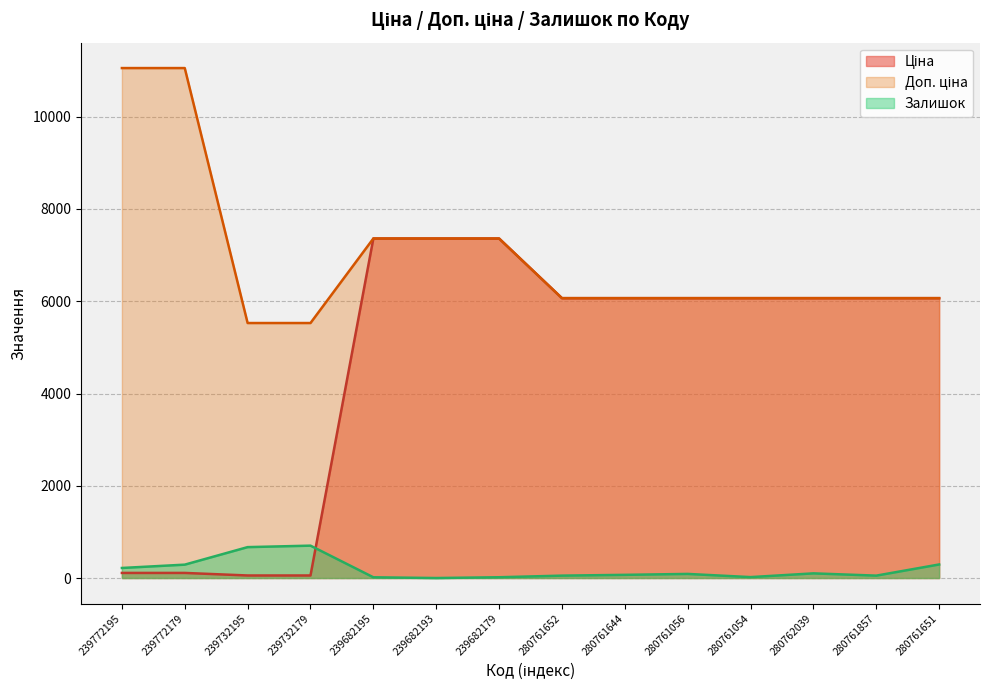

True or false: Доп. ціна has a value of 6067.2 at 280761054.

True